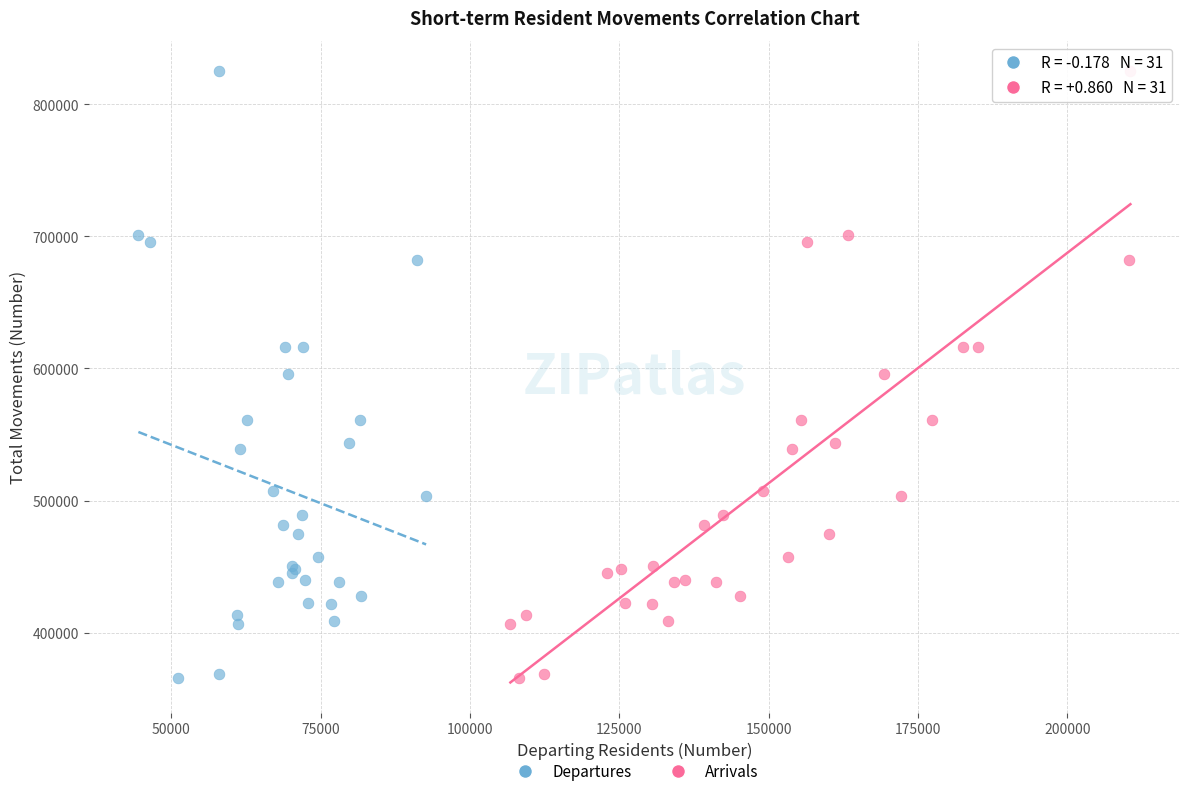

What are all the series names shown in the legend?

Departures, Arrivals